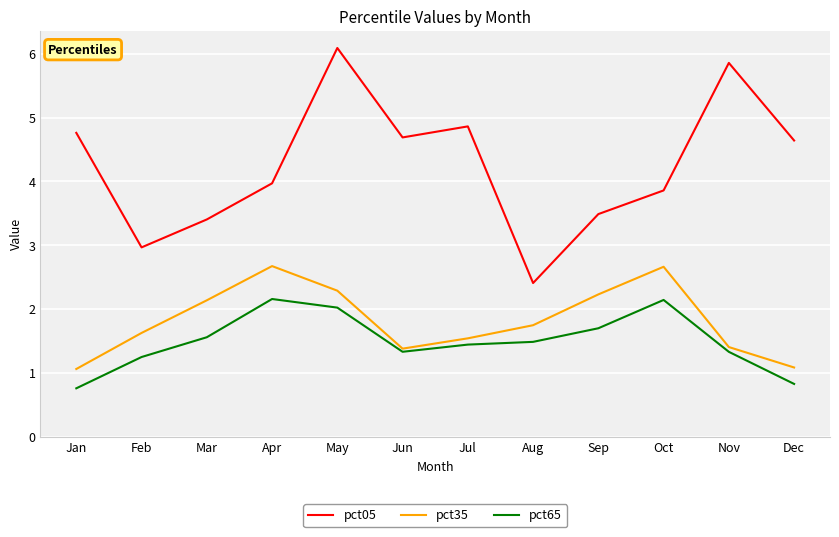

Rank the series at Sep from highest to lowest value.

pct05, pct35, pct65